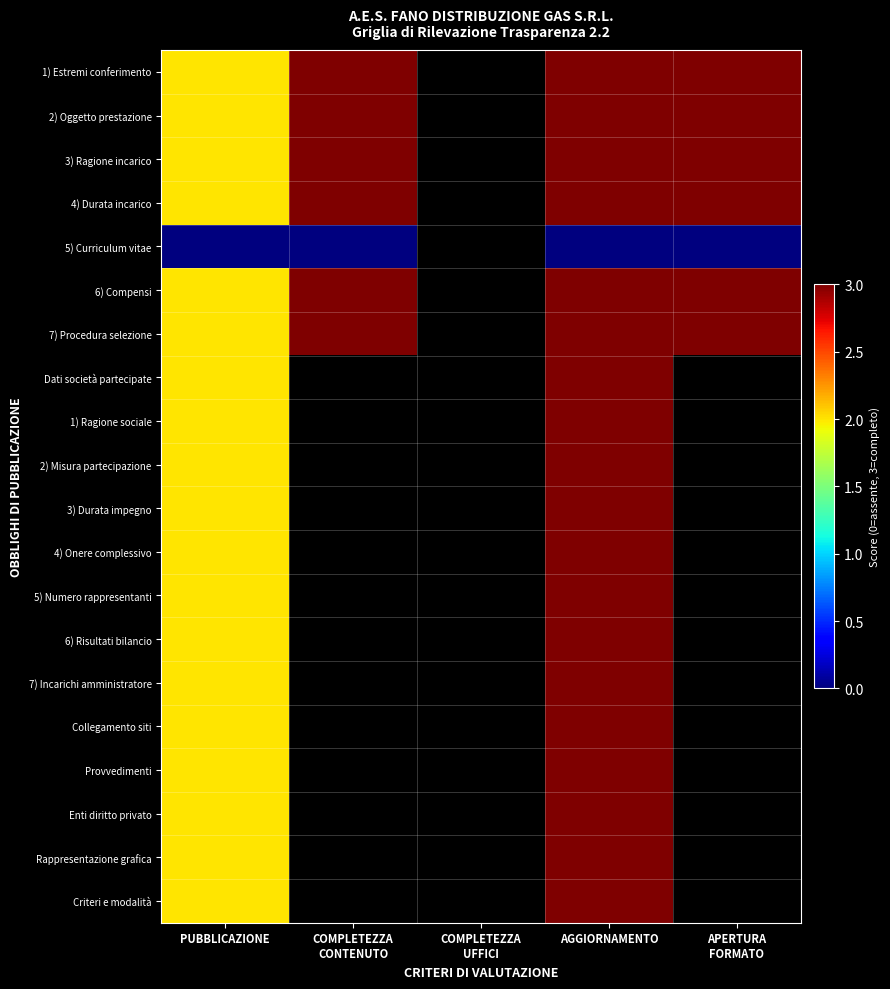

Rank the series by their maximum value, from lowest to highest.

5) Curriculum vitae, 1) Estremi conferimento, 2) Oggetto prestazione, 3) Ragione incarico, 4) Durata incarico, 6) Compensi, 7) Procedura selezione, Dati società partecipate, 1) Ragione sociale, 2) Misura partecipazione, 3) Durata impegno, 4) Onere complessivo, 5) Numero rappresentanti, 6) Risultati bilancio, 7) Incarichi amministratore, Collegamento siti, Provvedimenti, Enti diritto privato, Rappresentazione grafica, Criteri e modalità